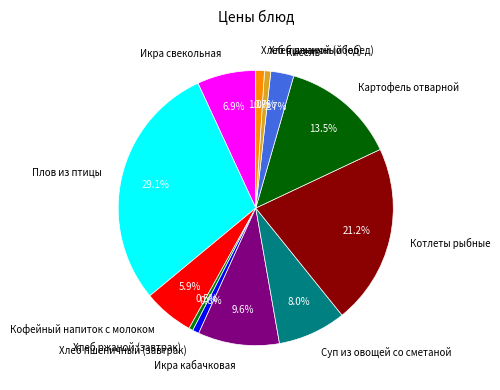

To the nearest percent, what is the difference between the largest and smallest slice percentages?

29%